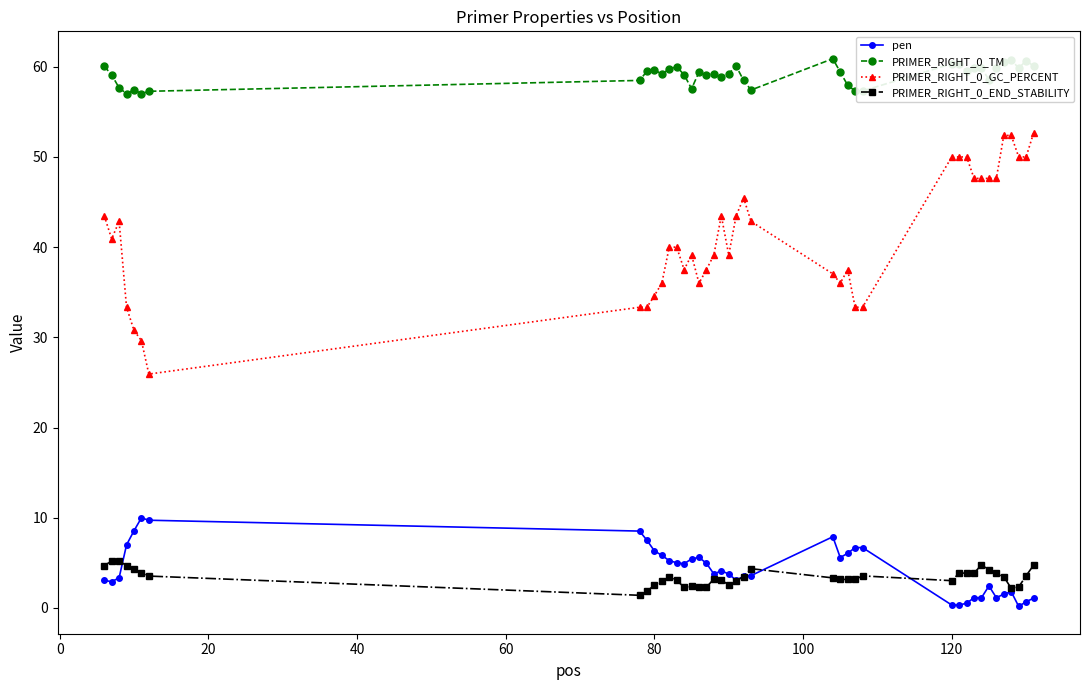

What is the value of the PRIMER_RIGHT_0_END_STABILITY point at the 16th from the left?

2.3